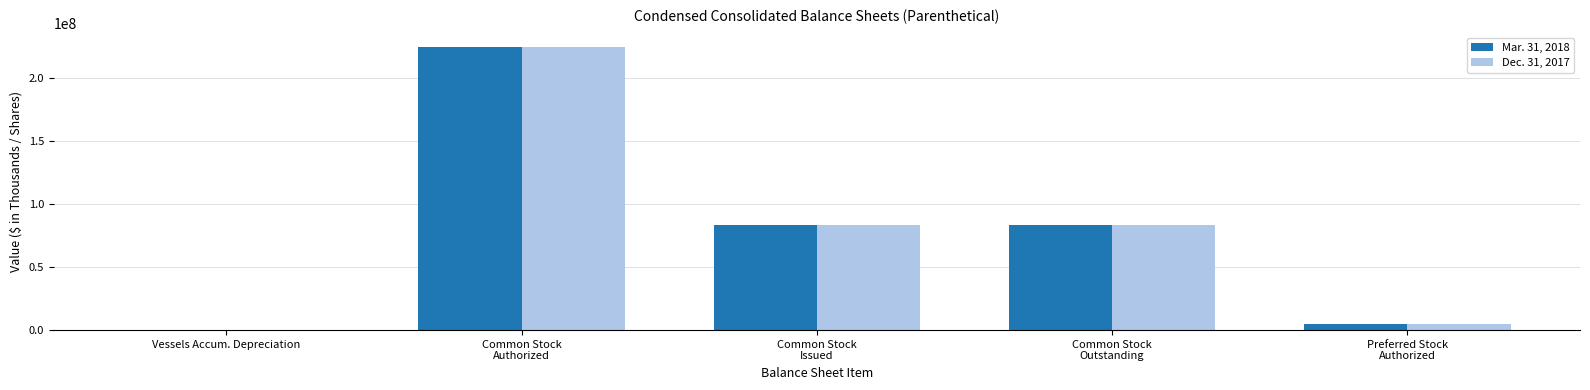

Is the value of Dec. 31, 2017 at Common Stock
Issued greater than the value of Mar. 31, 2018 at Common Stock
Authorized?

No